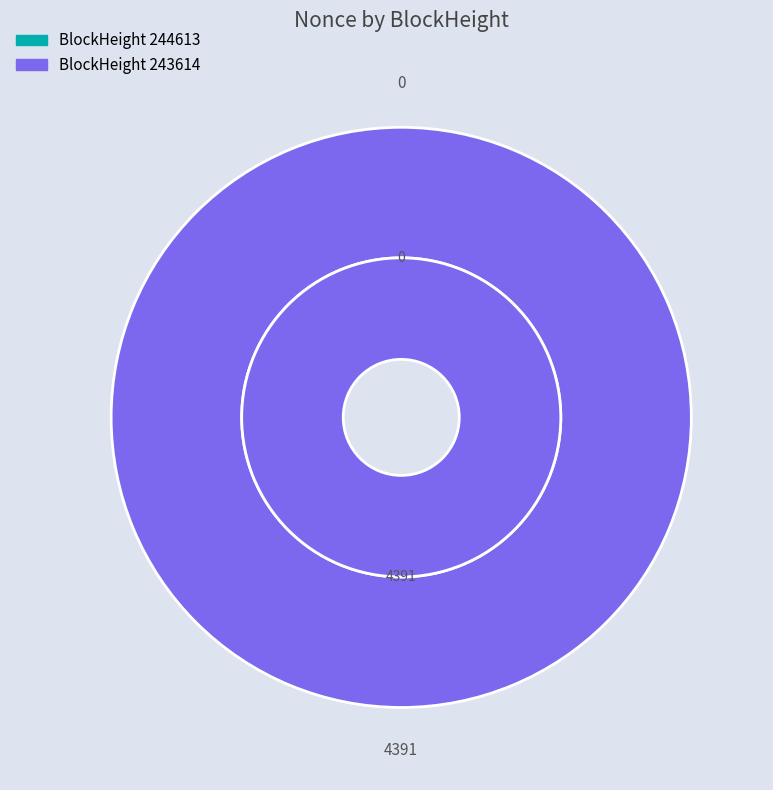

Rank the categories by value from lowest to highest.

244613, 243614